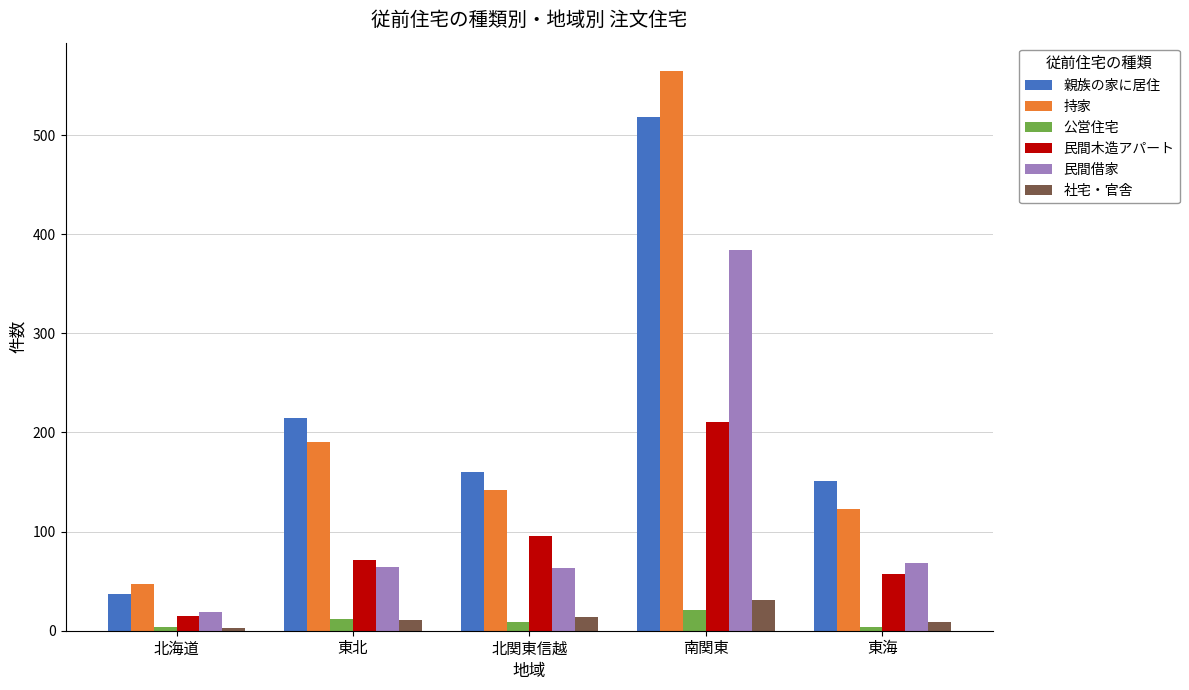

Which category has the lowest value in the 親族の家に居住 series?

北海道